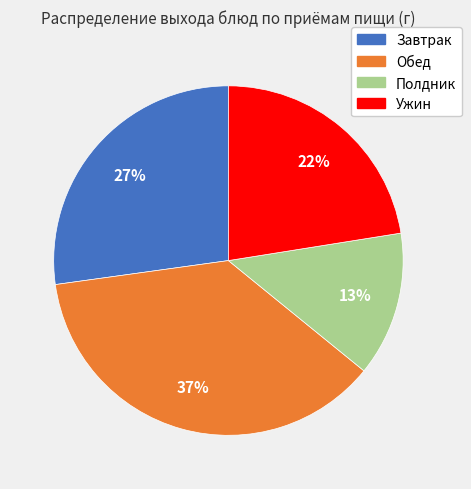

Is there any slice that represents more than half of the pie?

No